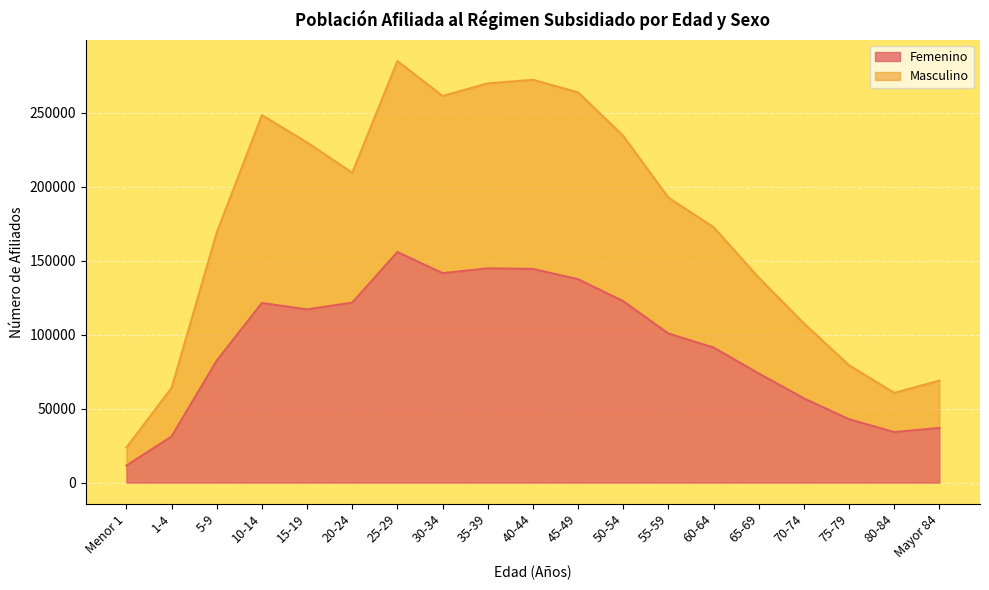

True or false: Femenino and Masculino cross at least once.

False